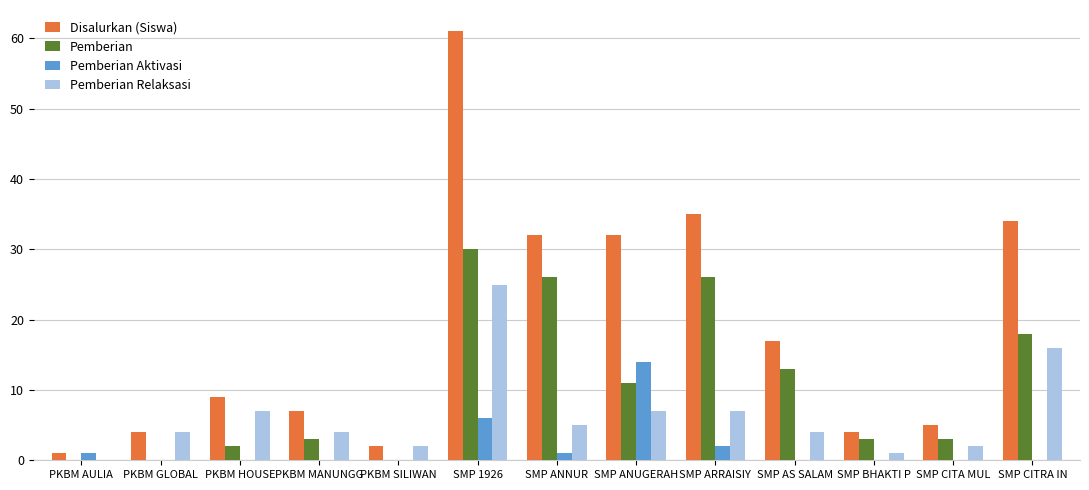

Which series has the largest total across all categories?

Disalurkan (Siswa)